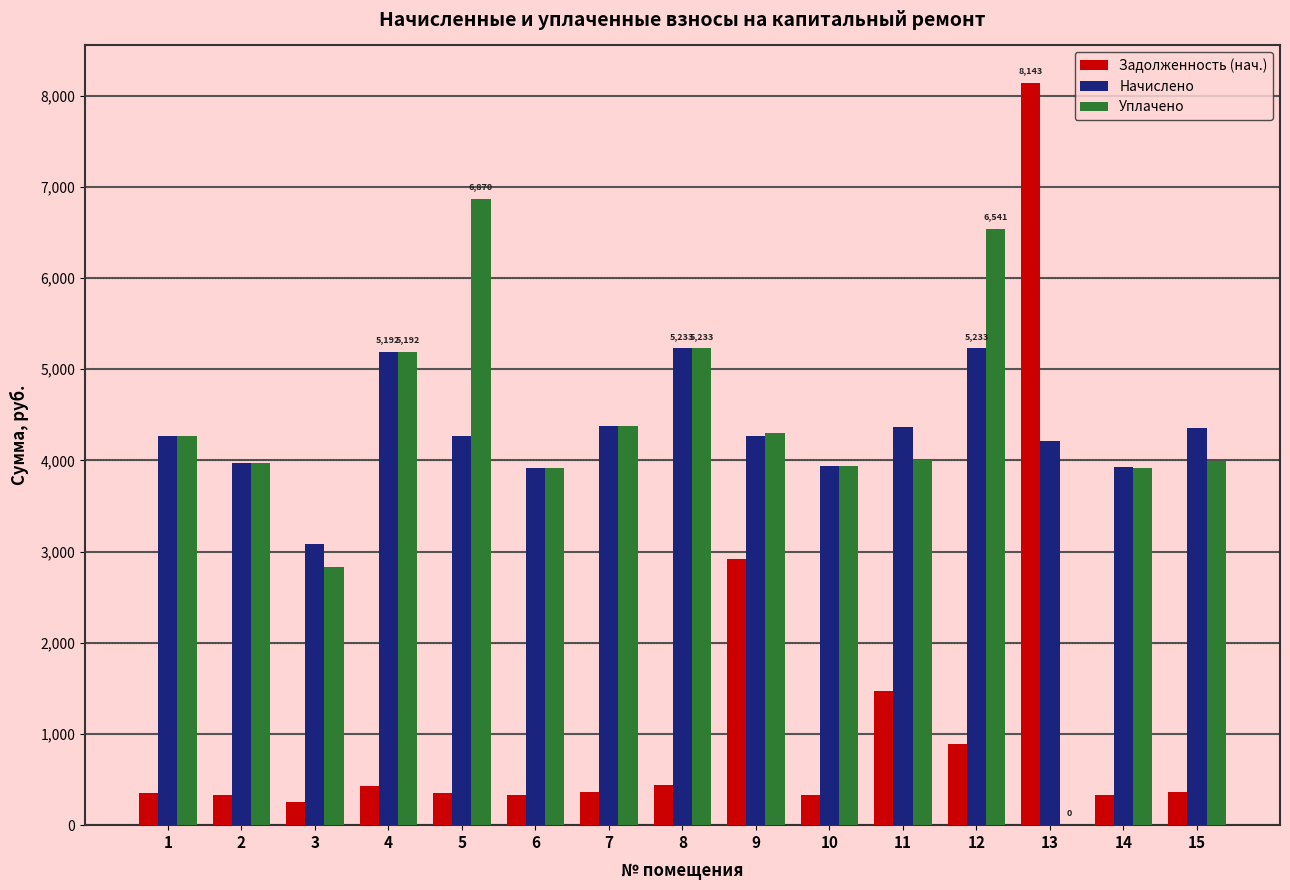

What is the highest value of the Уплачено series?

6870.0